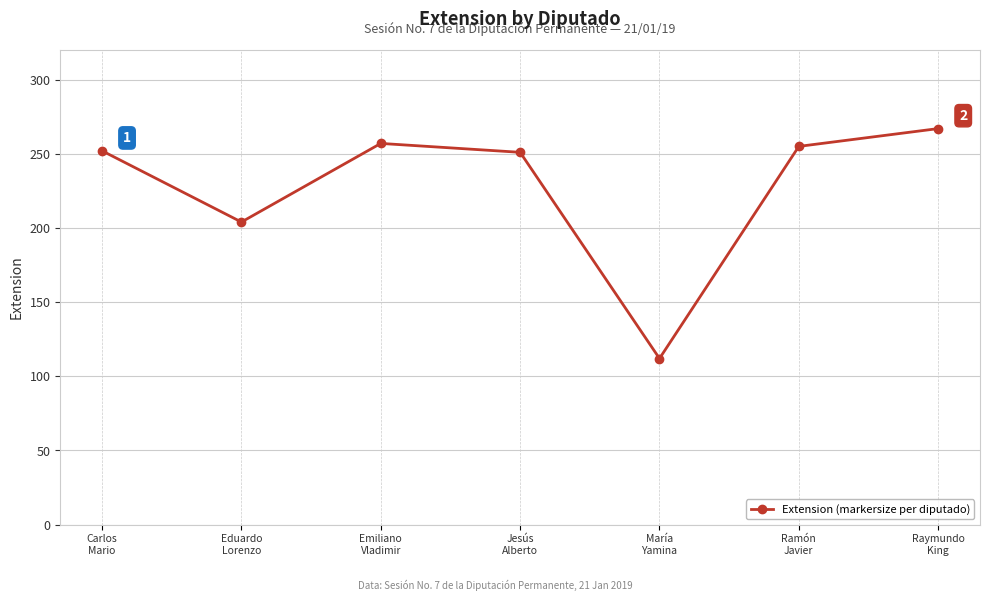

The chart shows a value of 255 at Ramón
Javier. True or false?

True